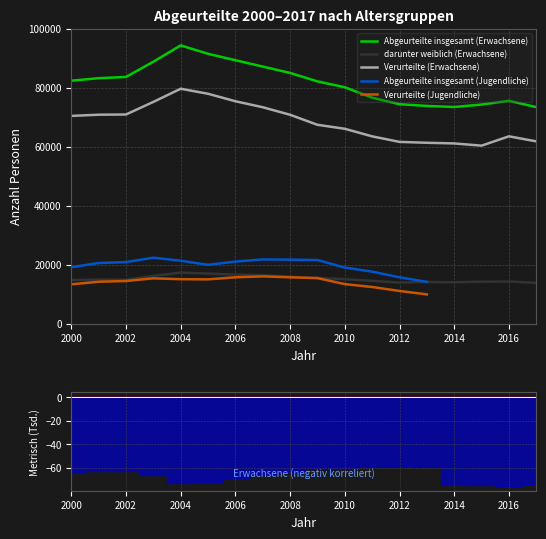

The value of Abgeurteilte insgesamt (Erwachsene) at 2010 is 119950. True or false?

False